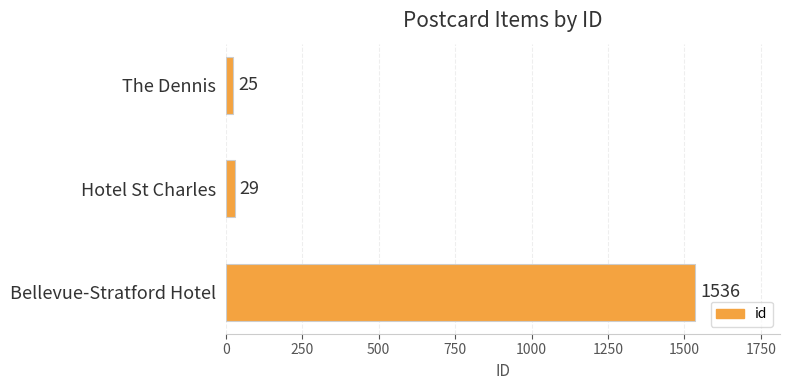

What is the ratio of the value at The Dennis to the value at Hotel St Charles?

0.9